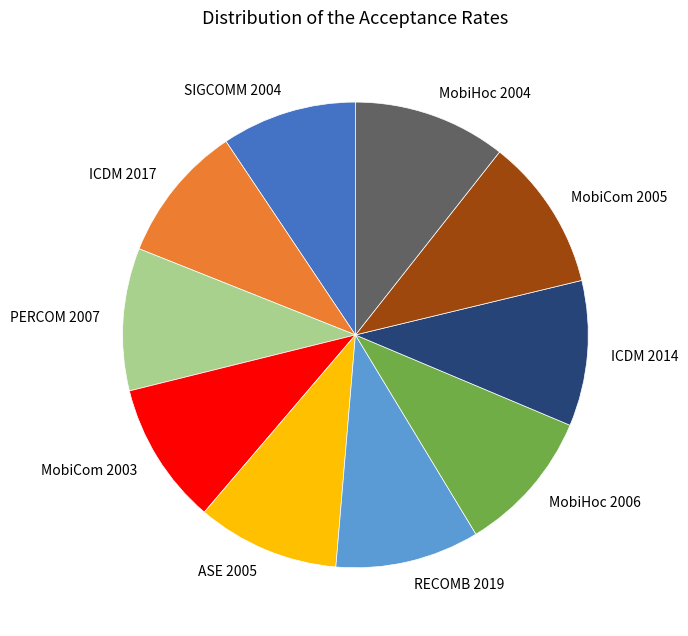

True or false: MobiHoc 2004 accounts for 21% of the total.

False